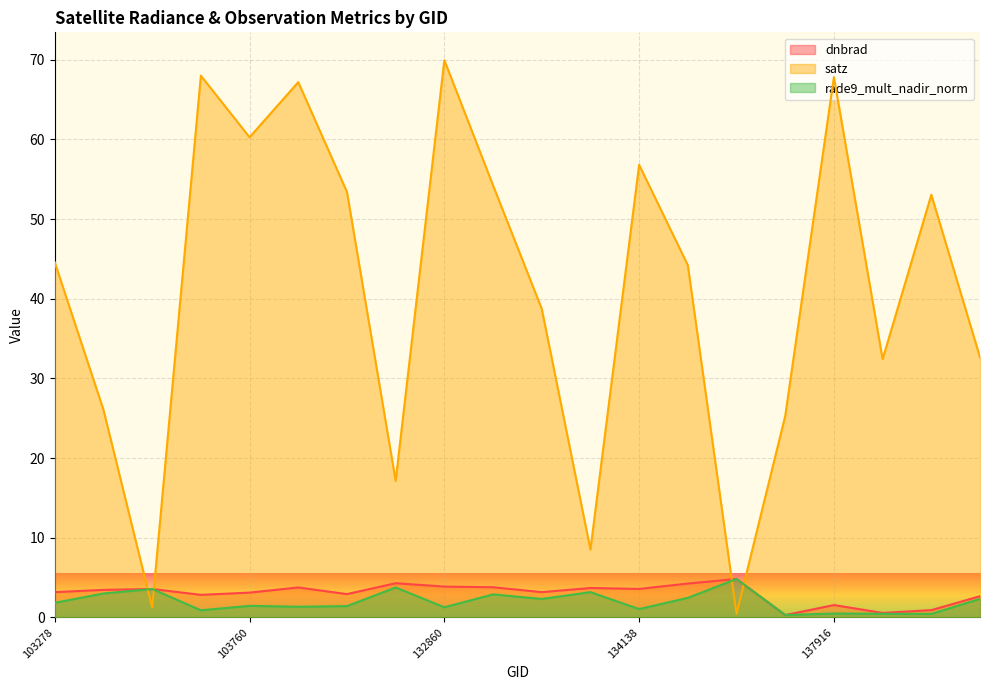

The satz series shows 38.7 at 133404. True or false?

True